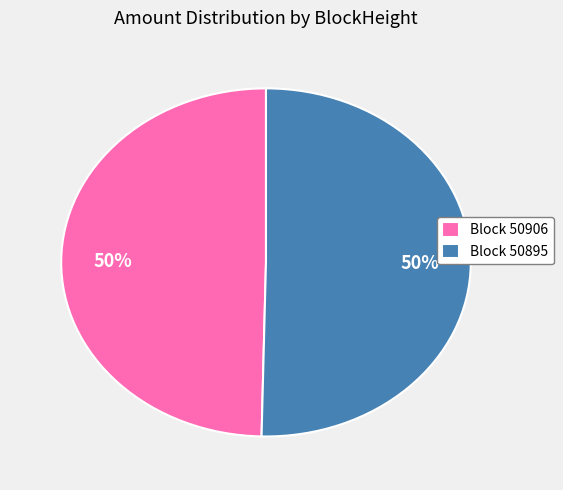

Is it true that Block 50906 is 58% of the pie?

False